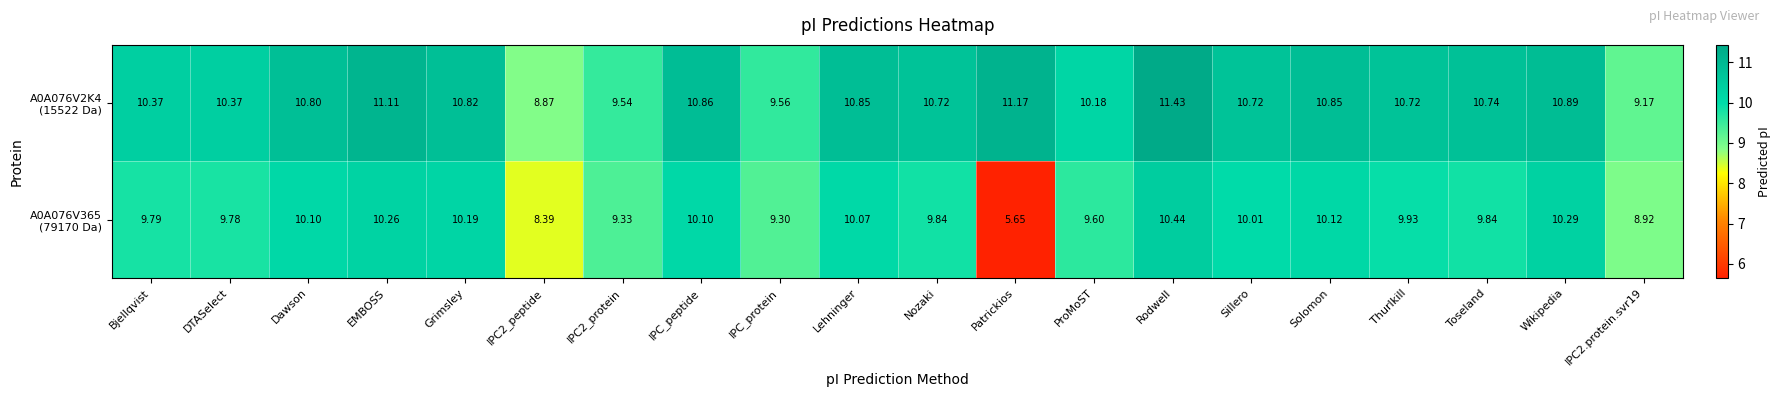

At which category is the sum across all series the highest?

Rodwell